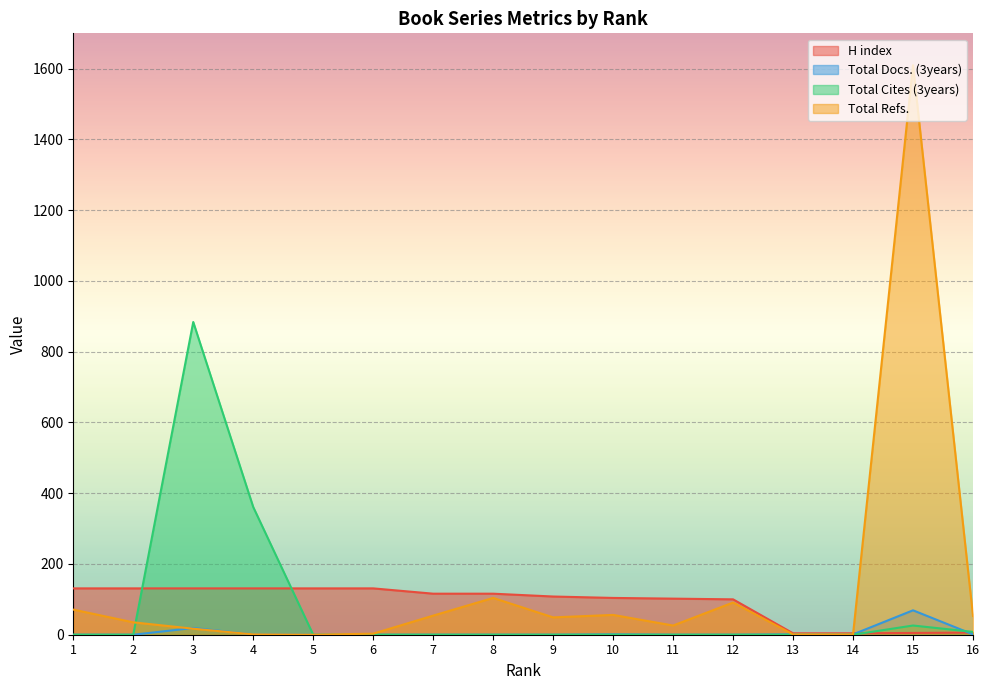

What is the spread (max minus min) of values at 14?

4